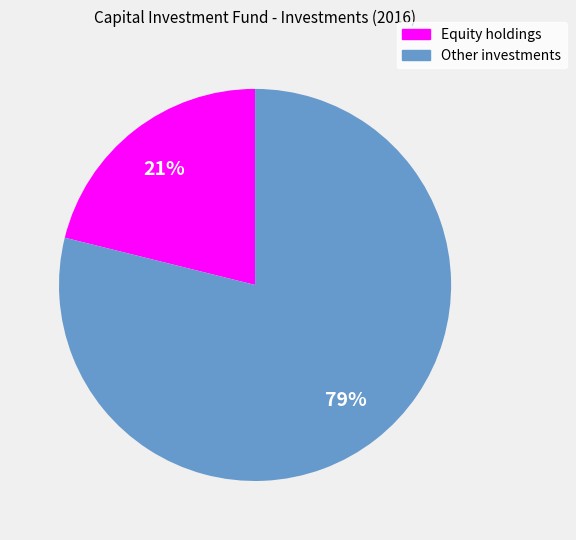

Which has a higher value, Other investments or Equity holdings?

Other investments